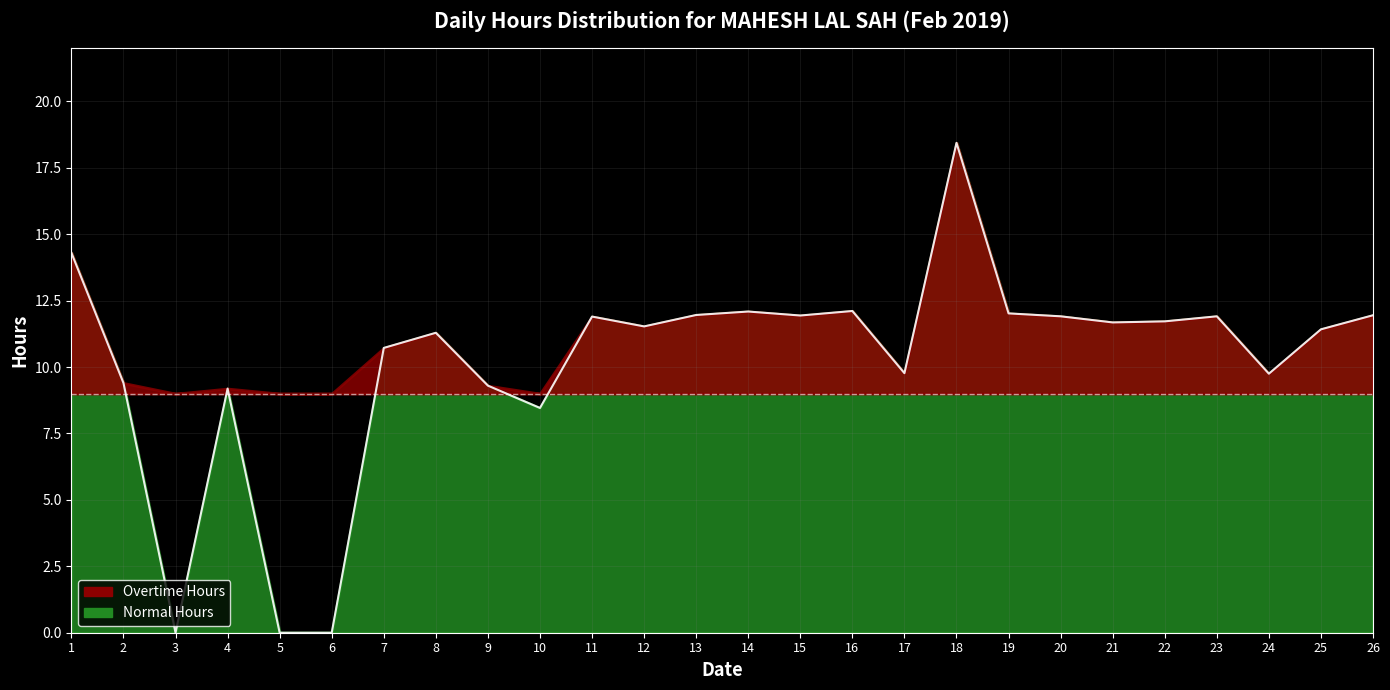

True or false: the data shows 12.1 at 16.

True